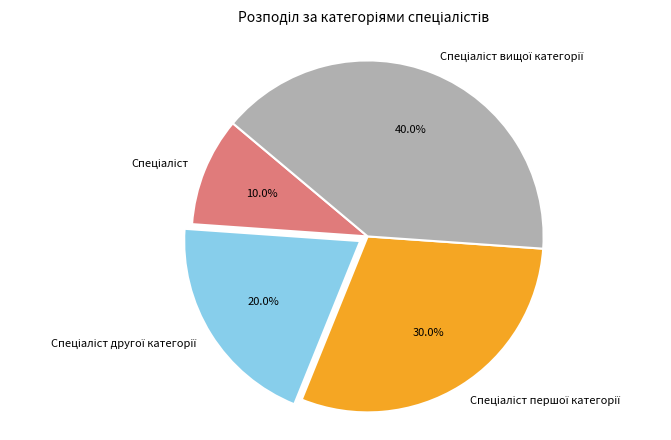

How many slices are in this pie chart?

4